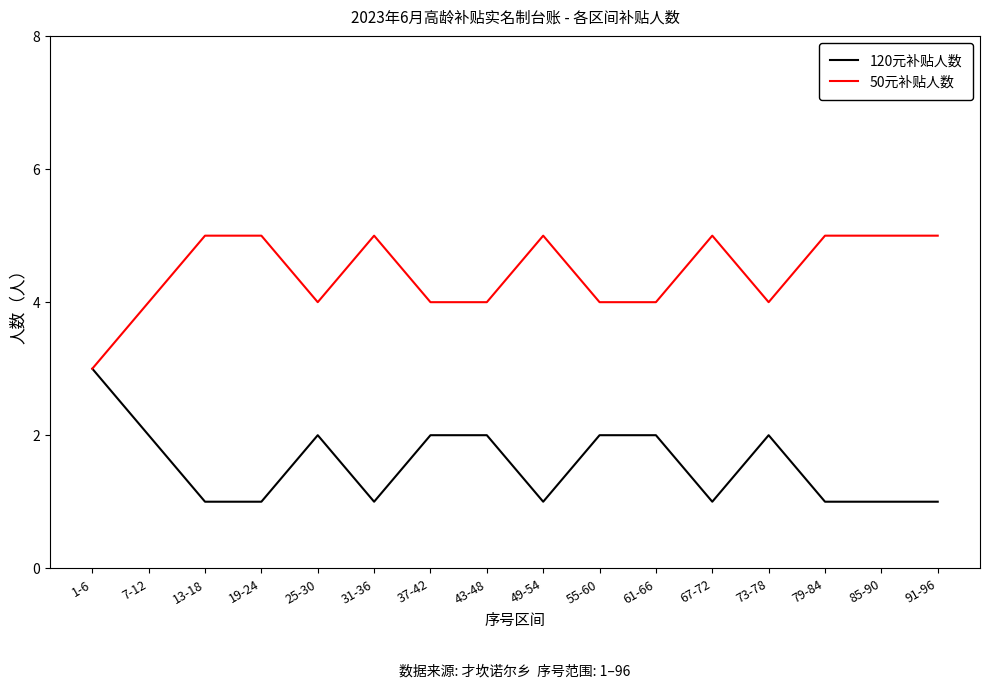

True or false: 120元补贴人数 has a value of 2 at 61-66.

True